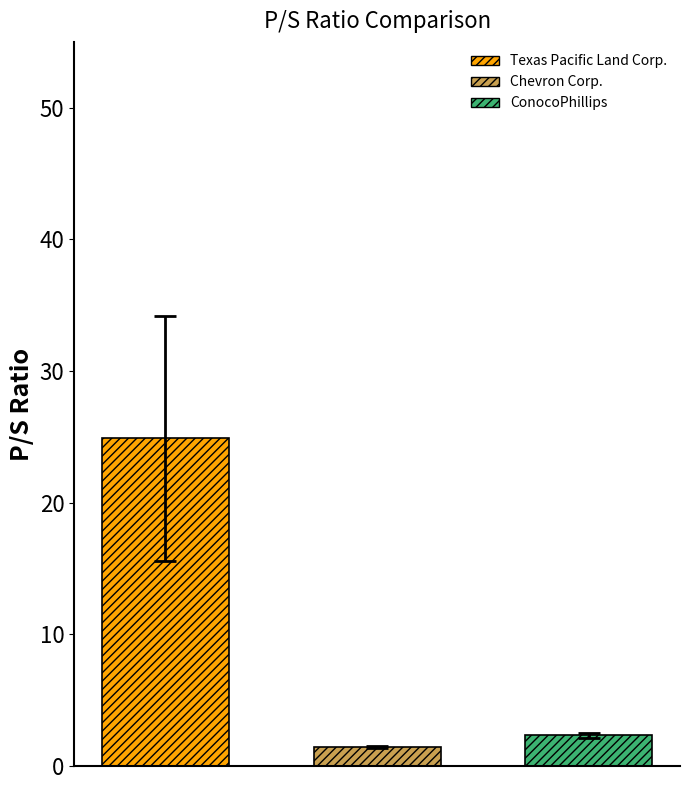

Which series has the widest spread of values?

Texas Pacific Land Corp.